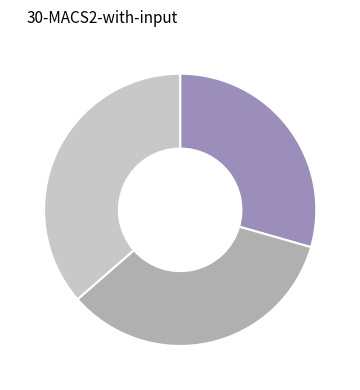

Does any single category account for the majority?

No